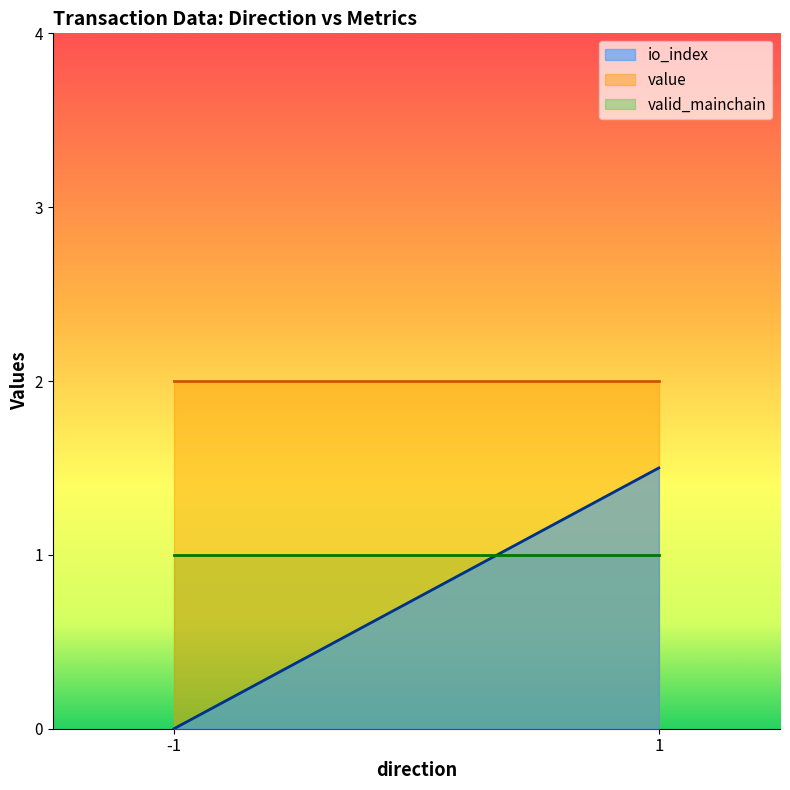

What is the difference between the highest and lowest values at 1?

1.0